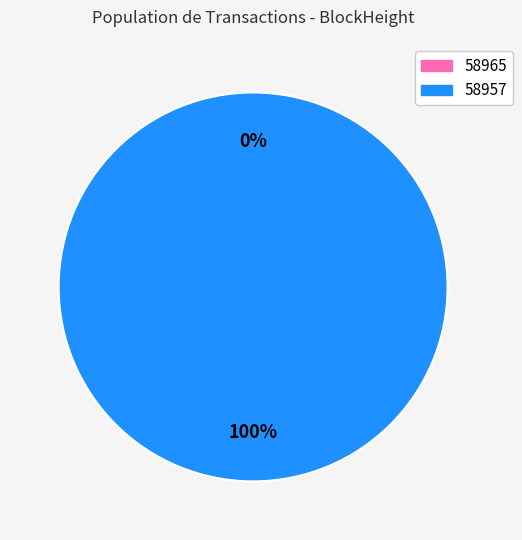

How much of the chart is everything except 58965?

100.0%